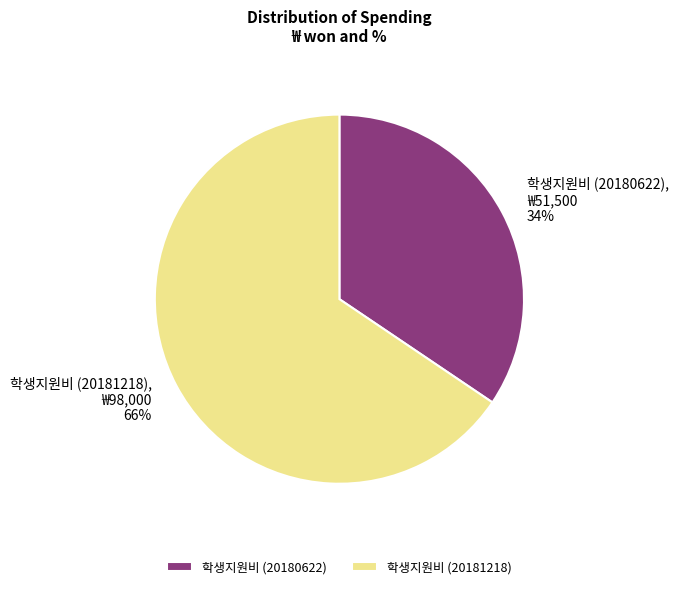

Which slice is the largest?

학생지원비 (20181218)